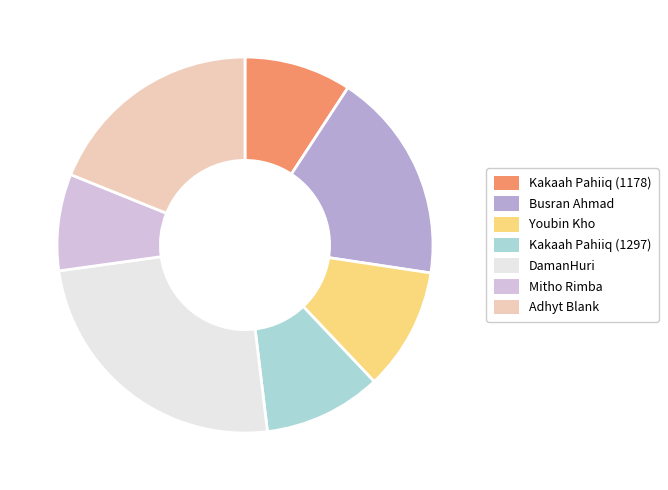

Combined, do Busran Ahmad and Adhyt Blank account for over 50%?

No